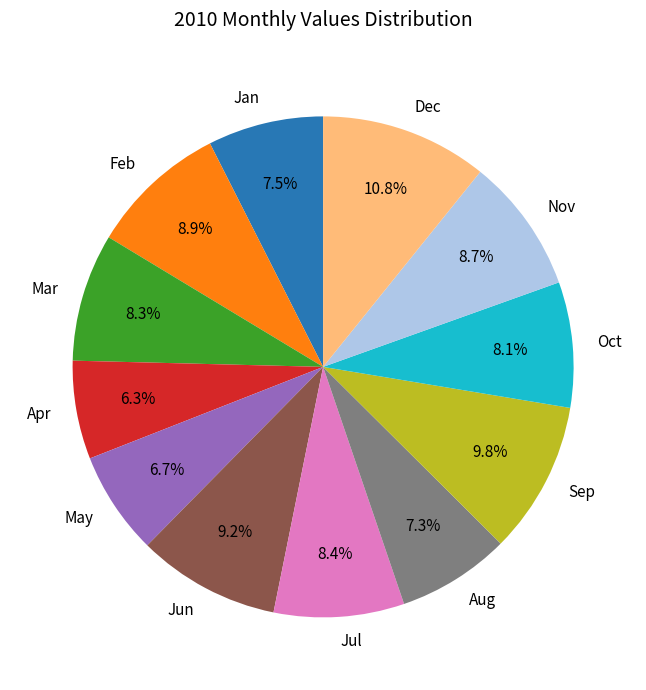

Is there any slice that represents more than half of the pie?

No